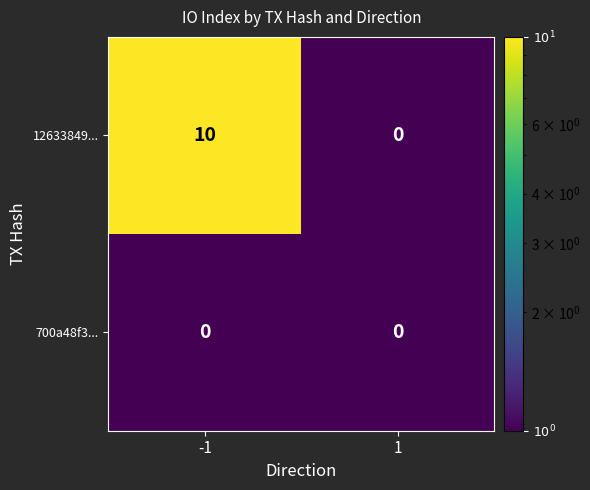

List the series in order of their overall mean, highest first.

12633849..., 700a48f3...